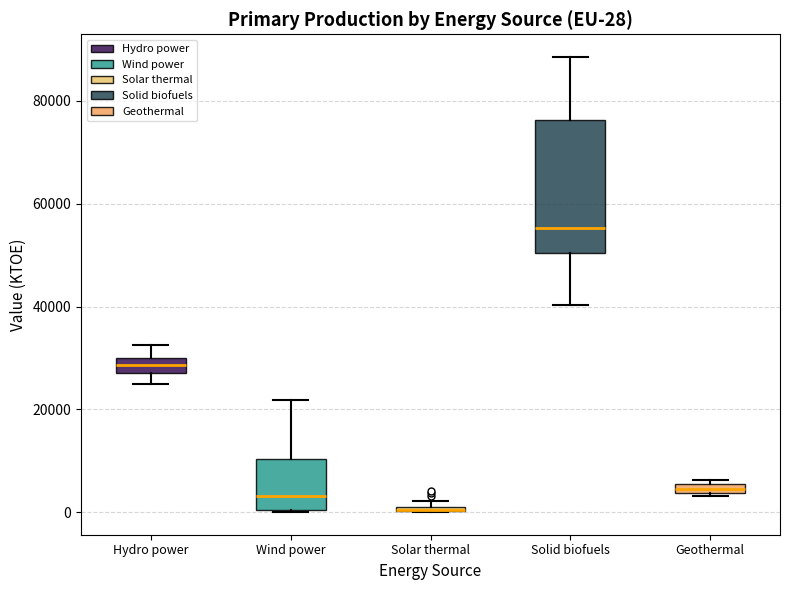

Comparing the boxes themselves (not the whiskers), which one is the tallest?

Solid biofuels